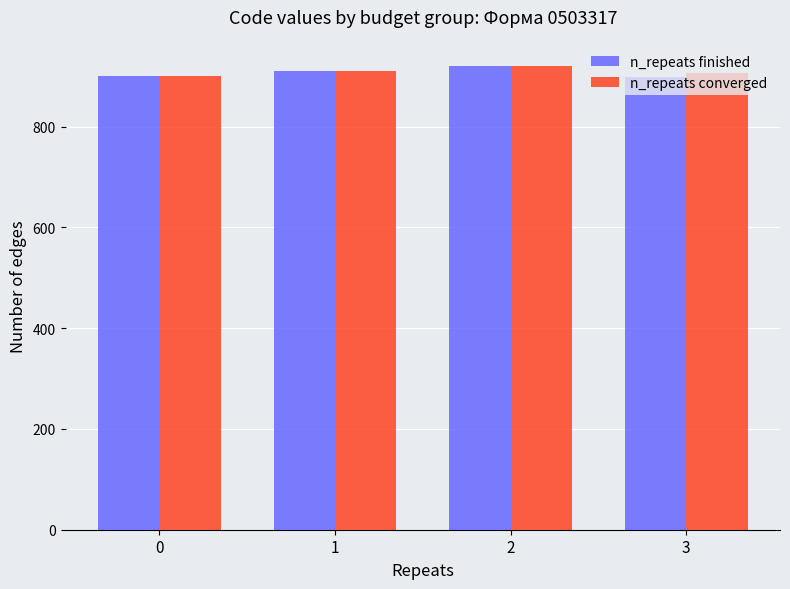

What is the maximum value for n_repeats finished?

920